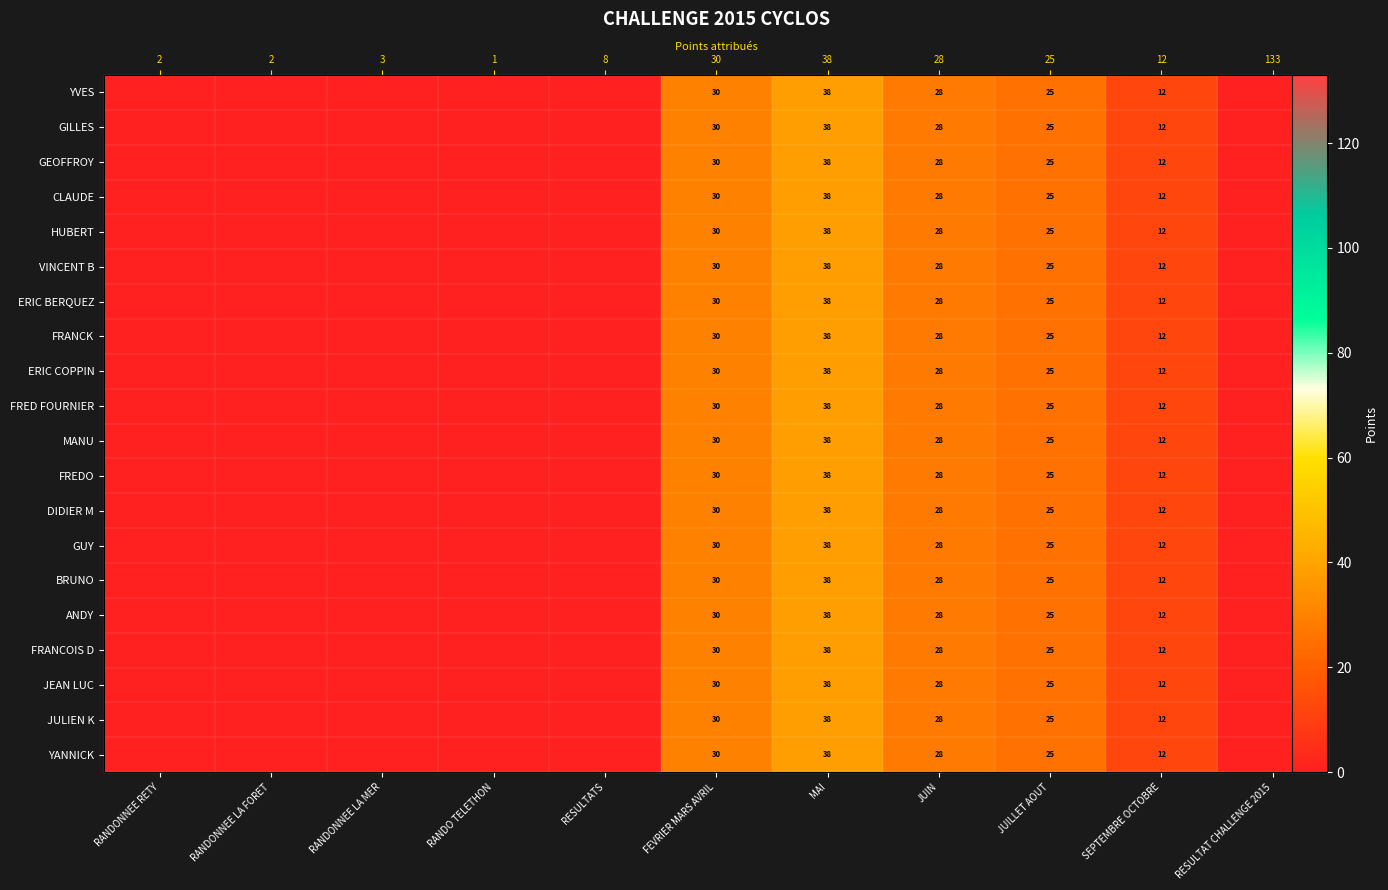

True or false: YVES has a value of 38 at MAI.

True